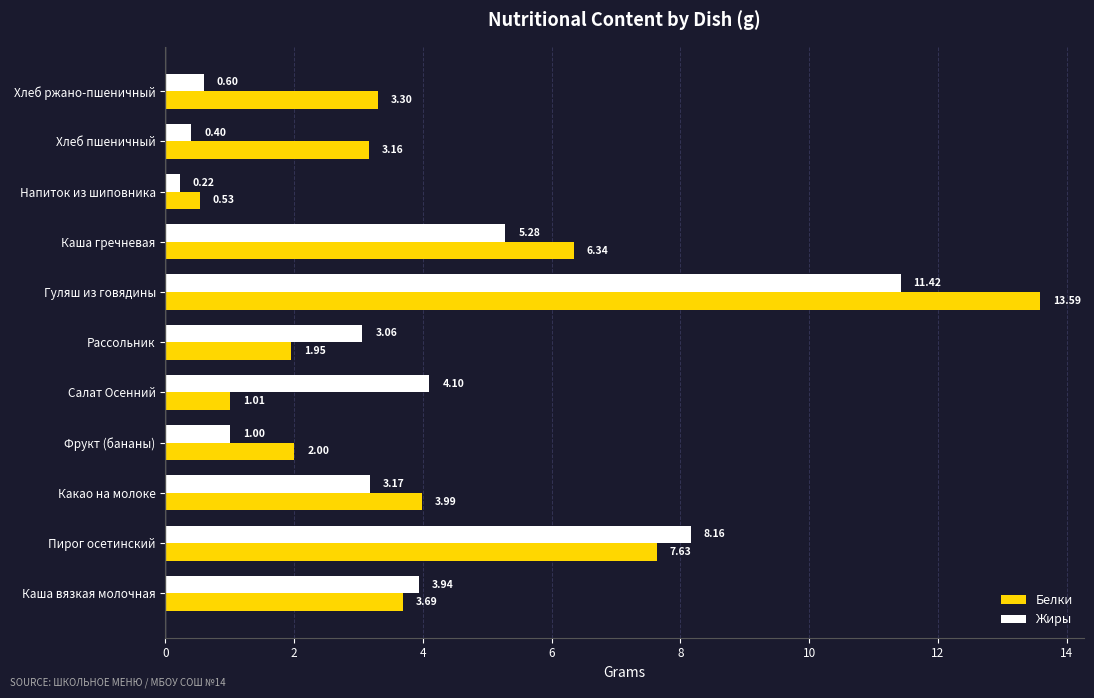

Which series has the widest spread of values?

Белки